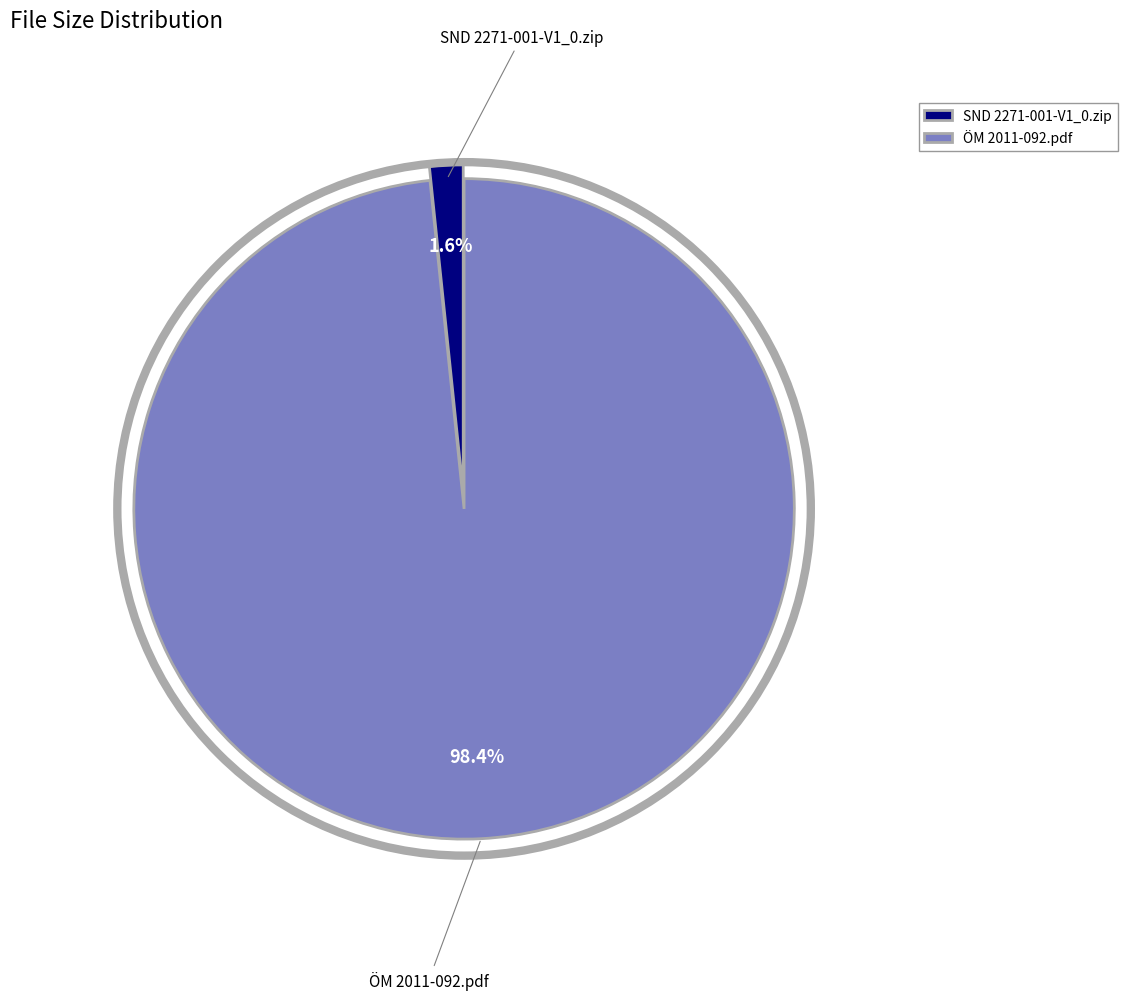

To the nearest percent, what is the combined percentage of SND 2271-001-V1_0.zip and ÖM 2011-092.pdf?

100%